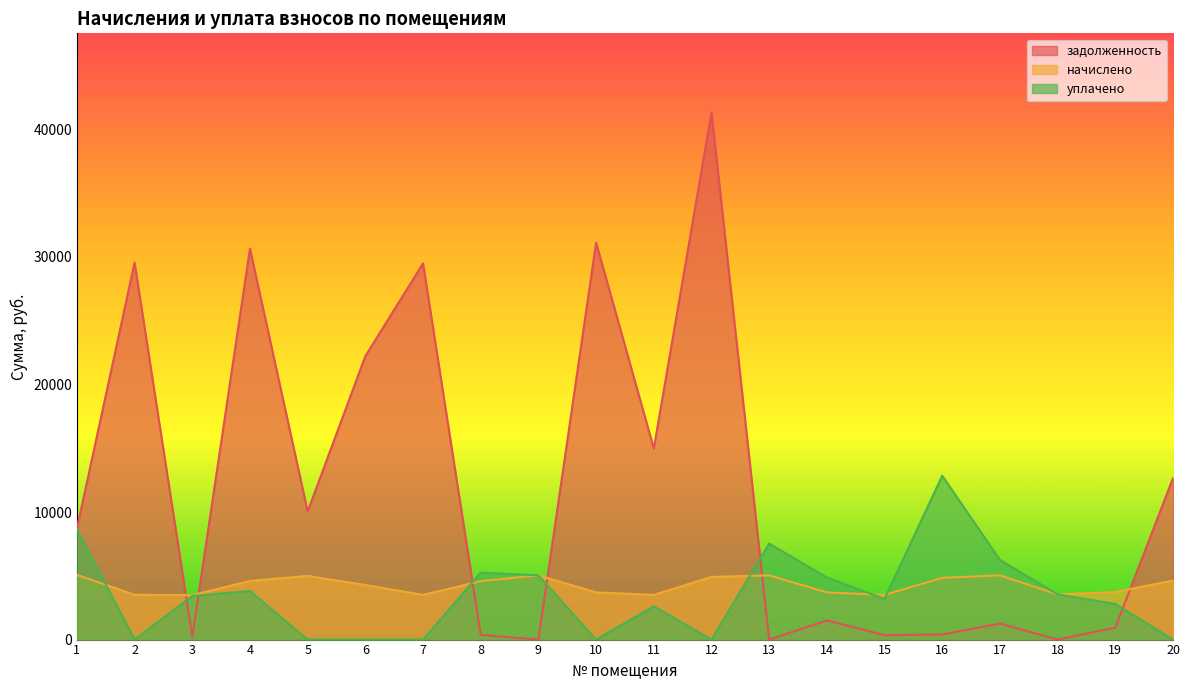

In задолженность, how many points are higher than both neighbors (excluding endpoints)?

7